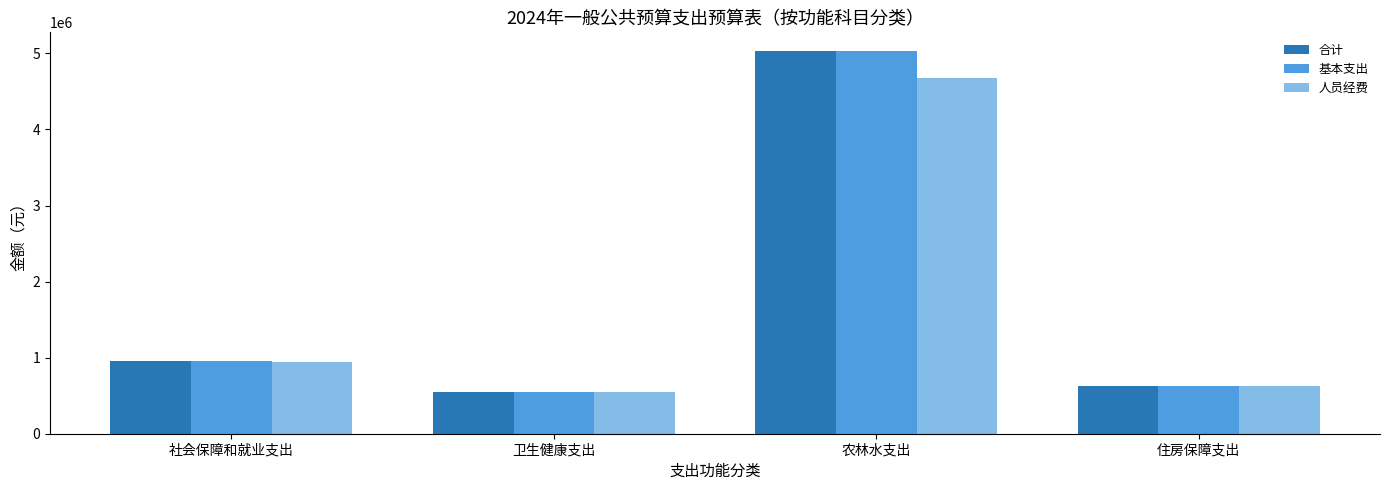

At which category is the sum across all series the highest?

农林水支出